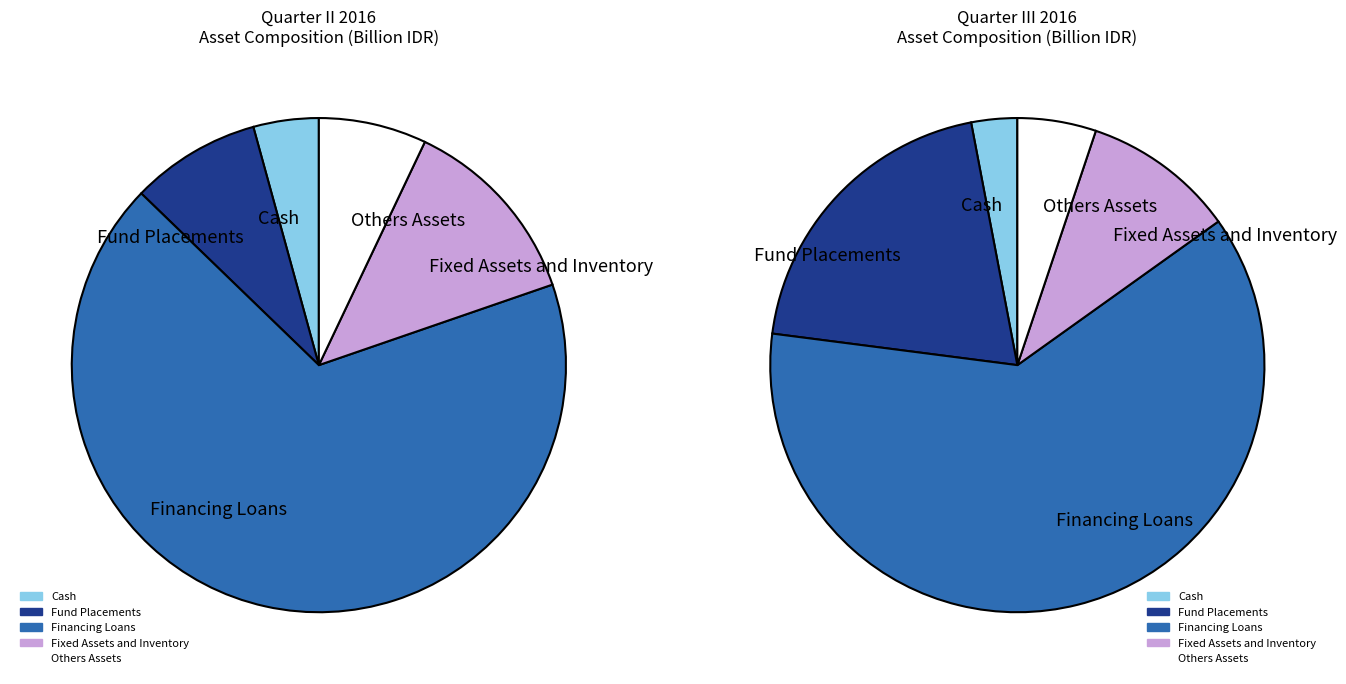

What is the ratio of the value at Fund Placements to the value at Financing Loans?

0.3